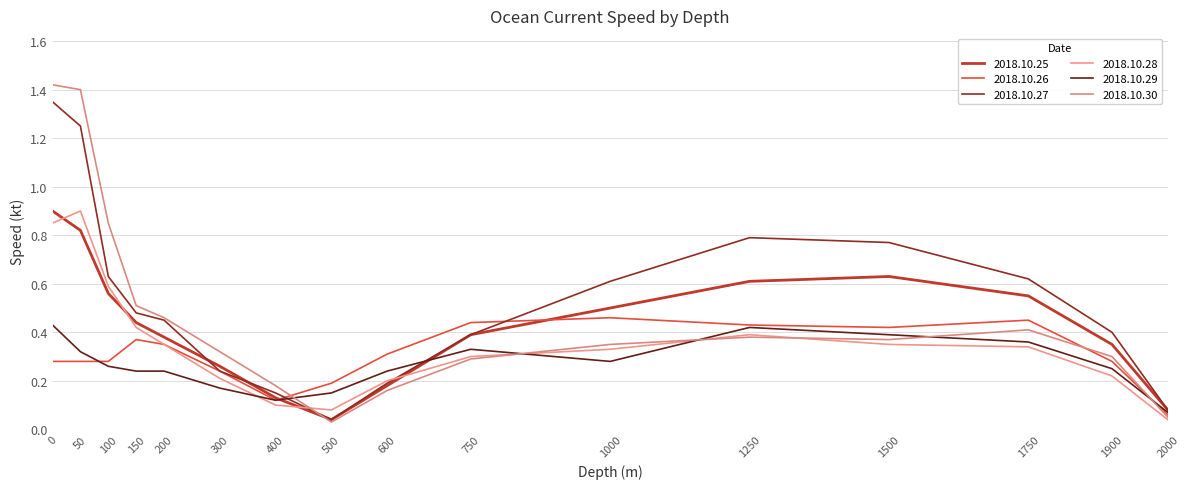

Which series changed the most between 300 and 500?

2018.10.30